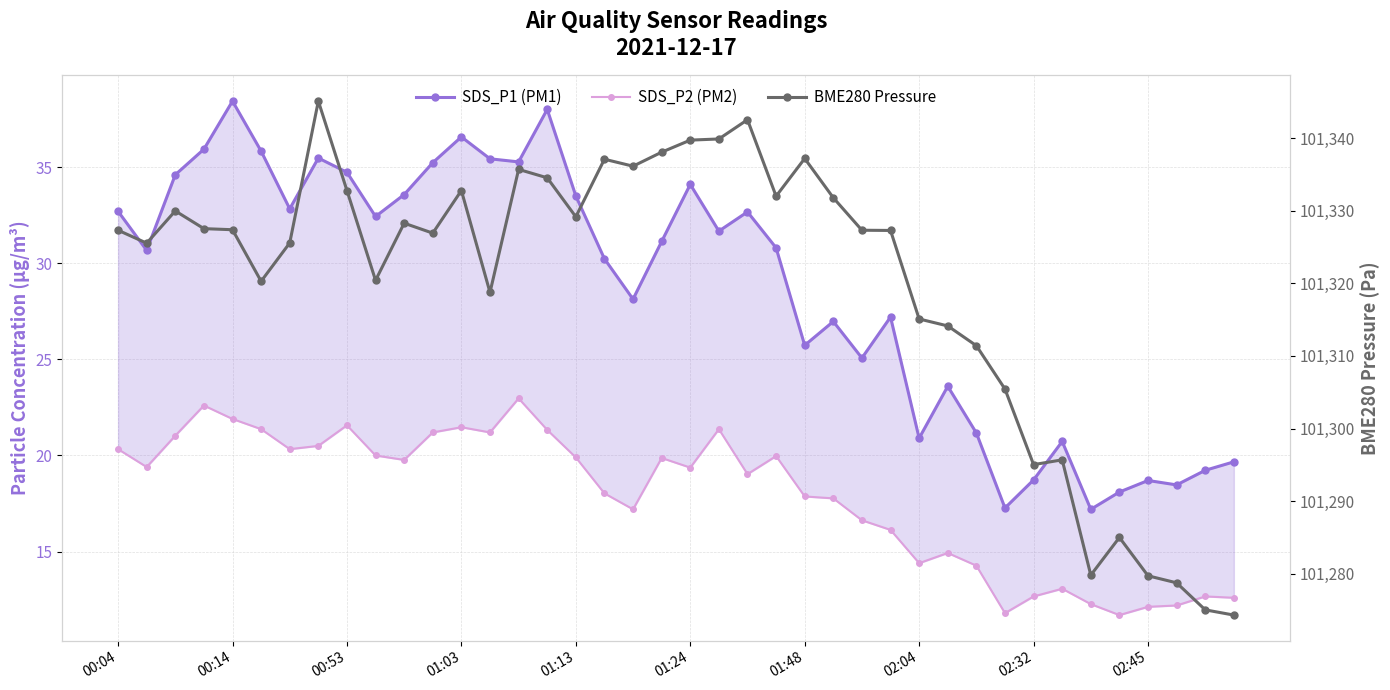

True or false: SDS_P2 (PM2) has more than 2 interior local peaks.

True